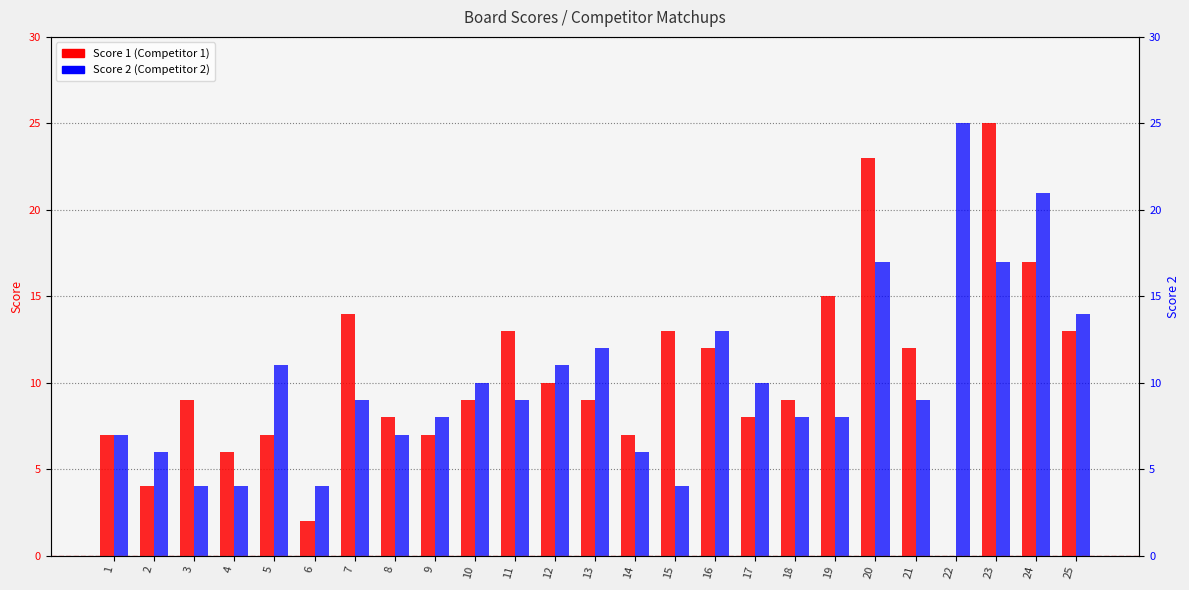

At which label is Score 1 closest to 12?

16